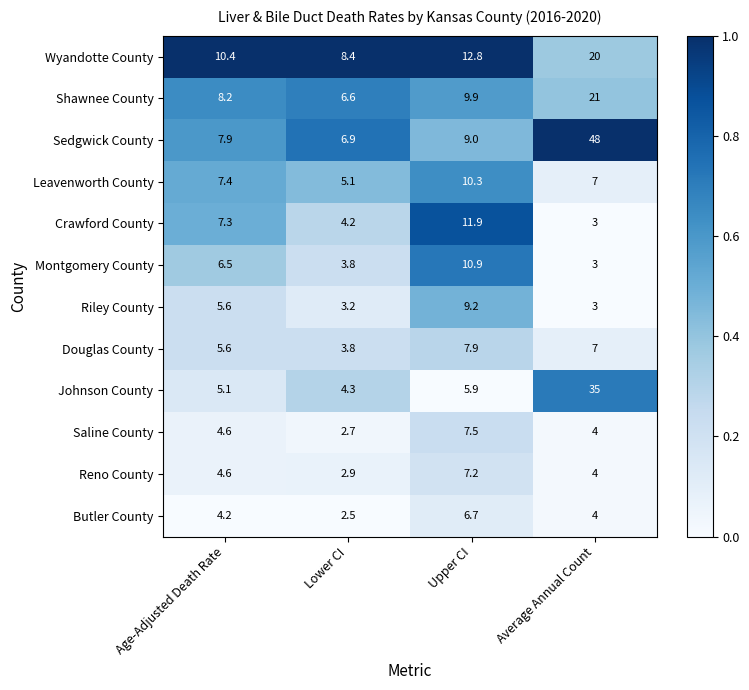

Which series has the widest spread of values?

Sedgwick County